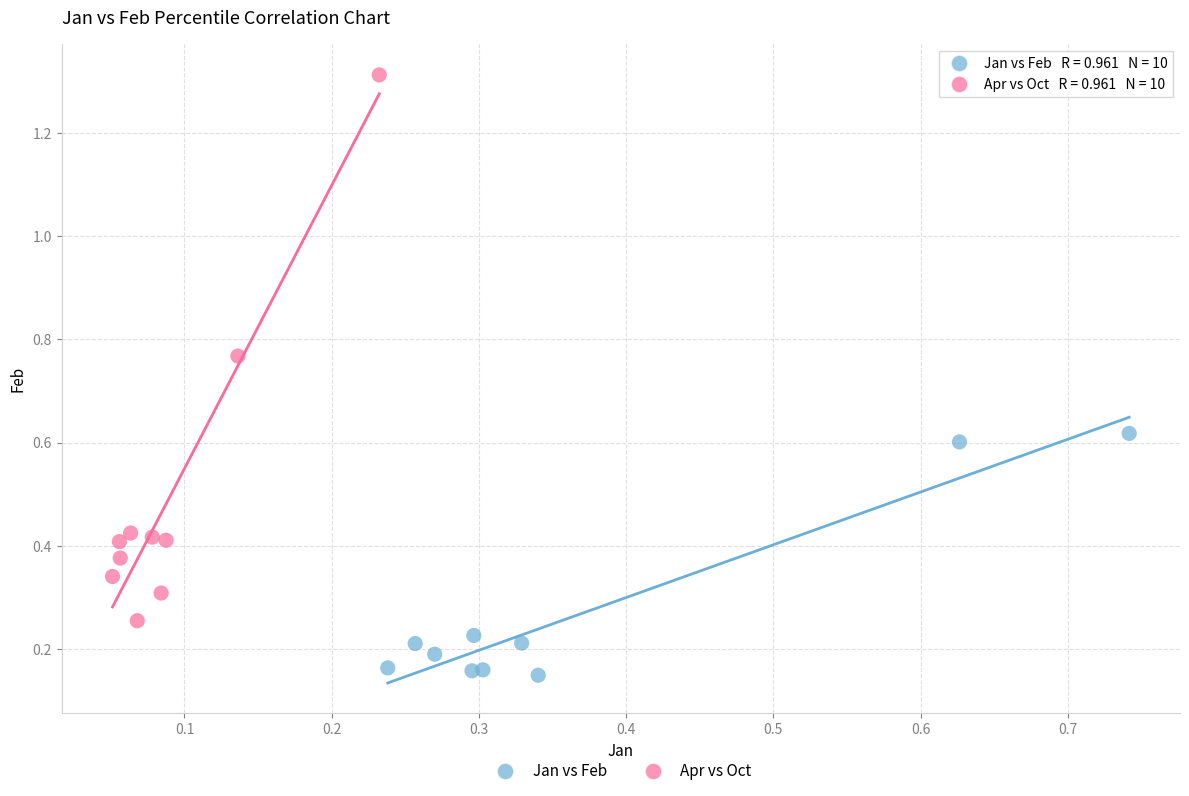

Which series has the largest Y range (max minus min)?

Apr vs Oct